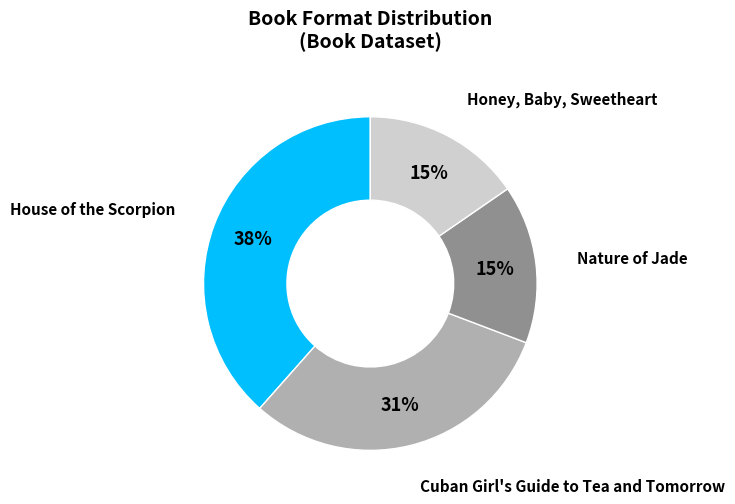

Do Cuban Girl's Guide to Tea and Tomorrow and Honey, Baby, Sweetheart together represent more than half of the pie?

No